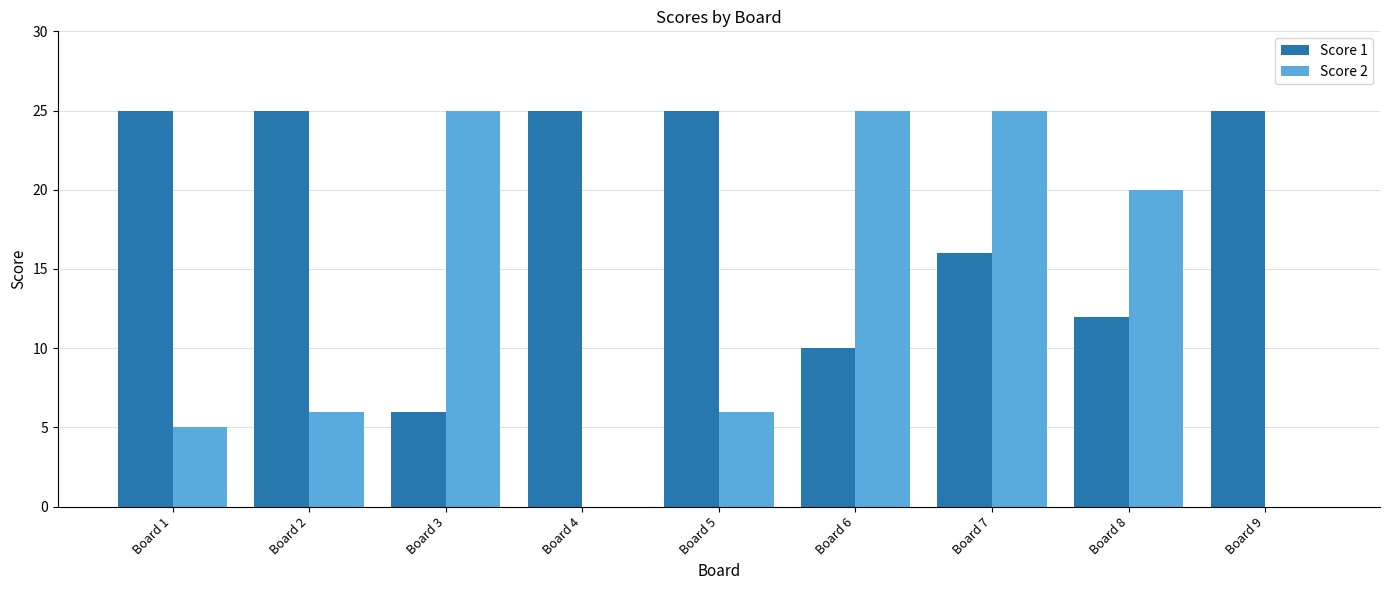

Which series has the largest total across all categories?

Score 1